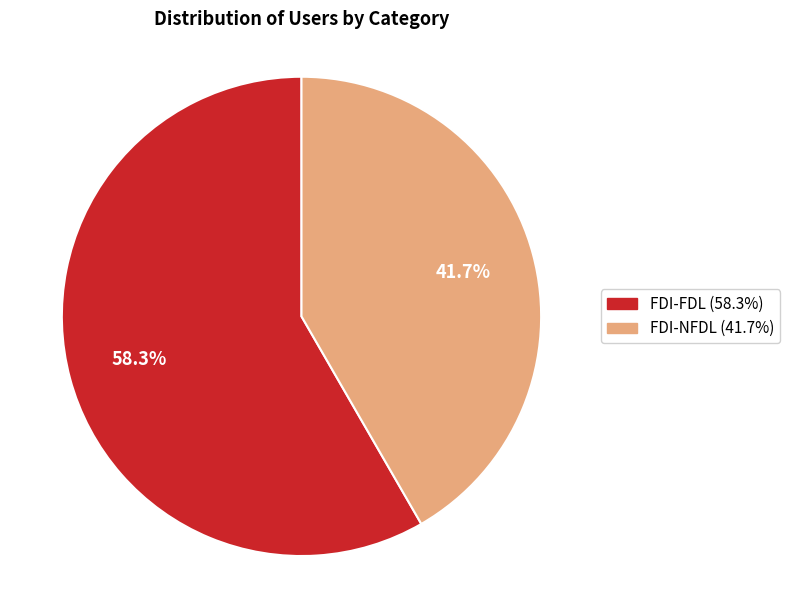

Is it true that FDI-NFDL is 42% of the pie?

True